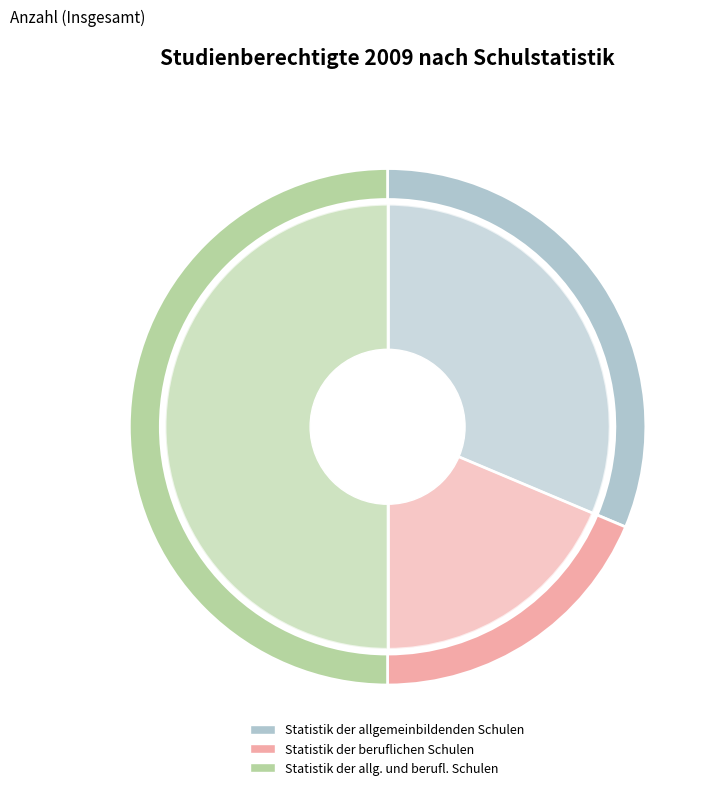

Rank the categories by value from lowest to highest.

Statistik der beruflichen Schulen, Statistik der allgemeinbildenden Schulen, Statistik der allgemeinbildenden und beruflichen Schulen